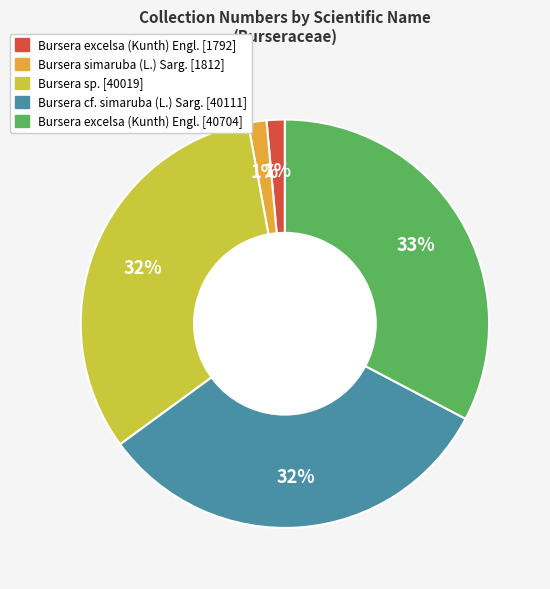

What percentage is the Bursera simaruba (L.) Sarg. [1812] slice, to the nearest percent?

1%